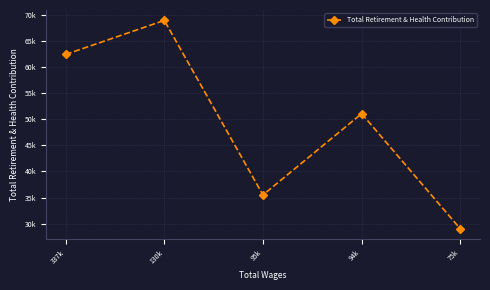

Between 337k and 95k, which is larger?

337k